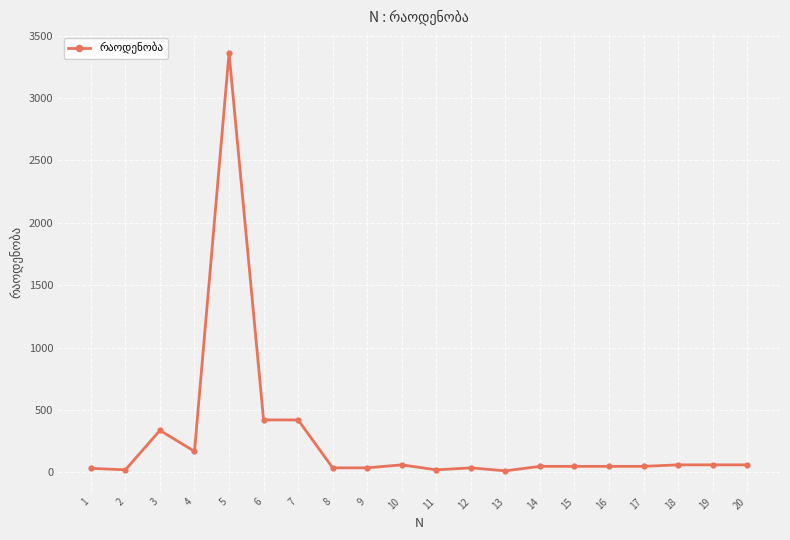

Is it true that the value at 3 is 142?

False